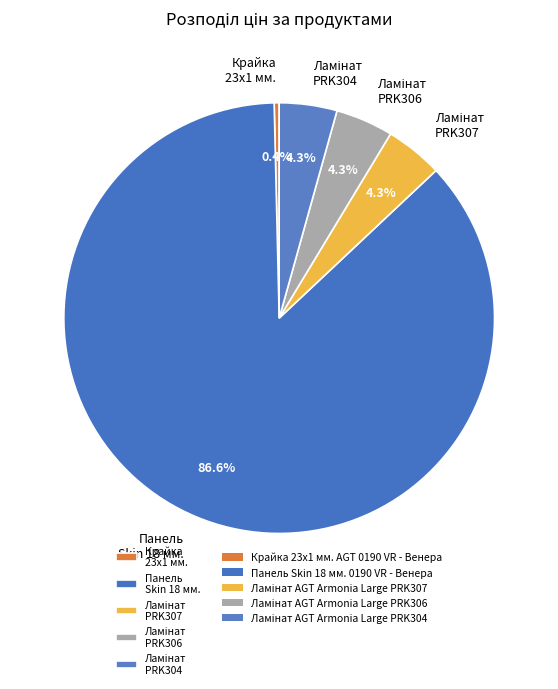

Which slice is the largest?

Панель Skin 18 мм.